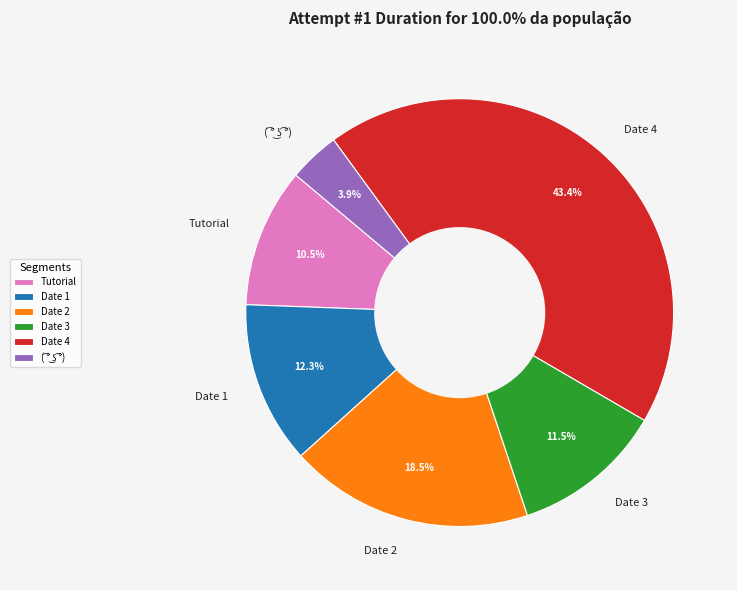

Which category has the biggest portion of the pie?

Date 4